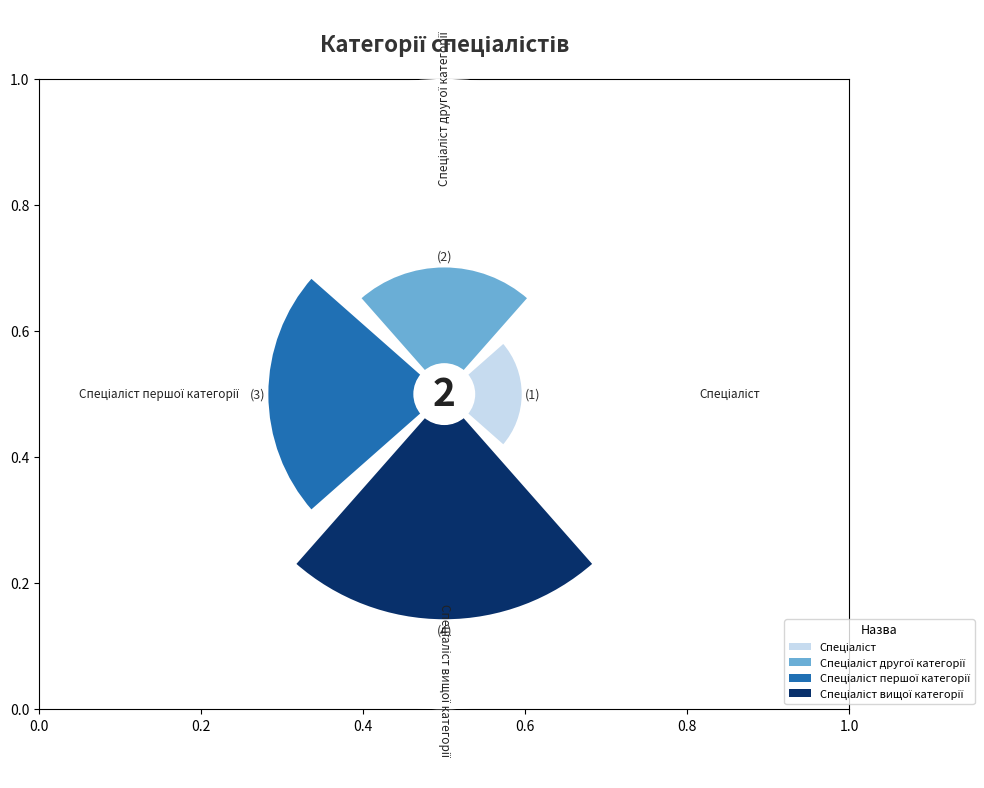

To the nearest percent, what percentage of the pie is Спеціаліст першої категорії?

30%